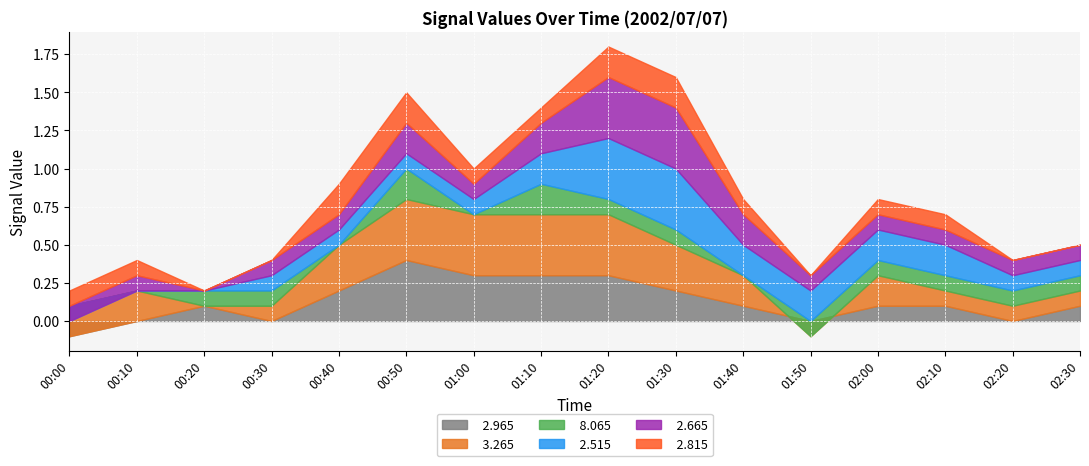

True or false:   3.265 has more than 0 points higher than both neighbors.

True